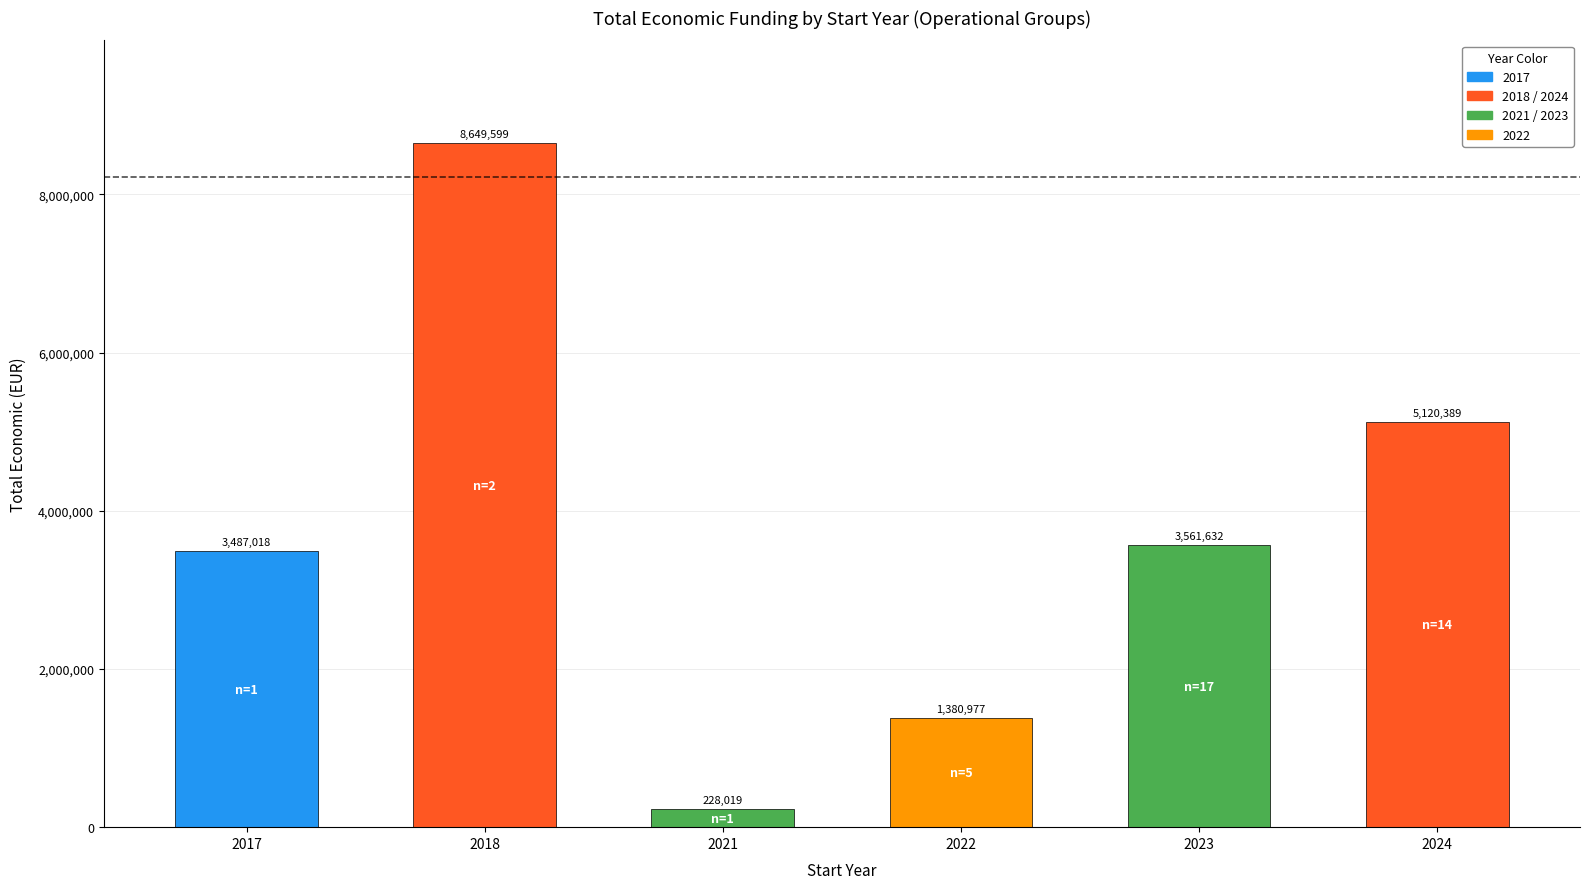

What is the difference between the second highest and minimum values?

4892370